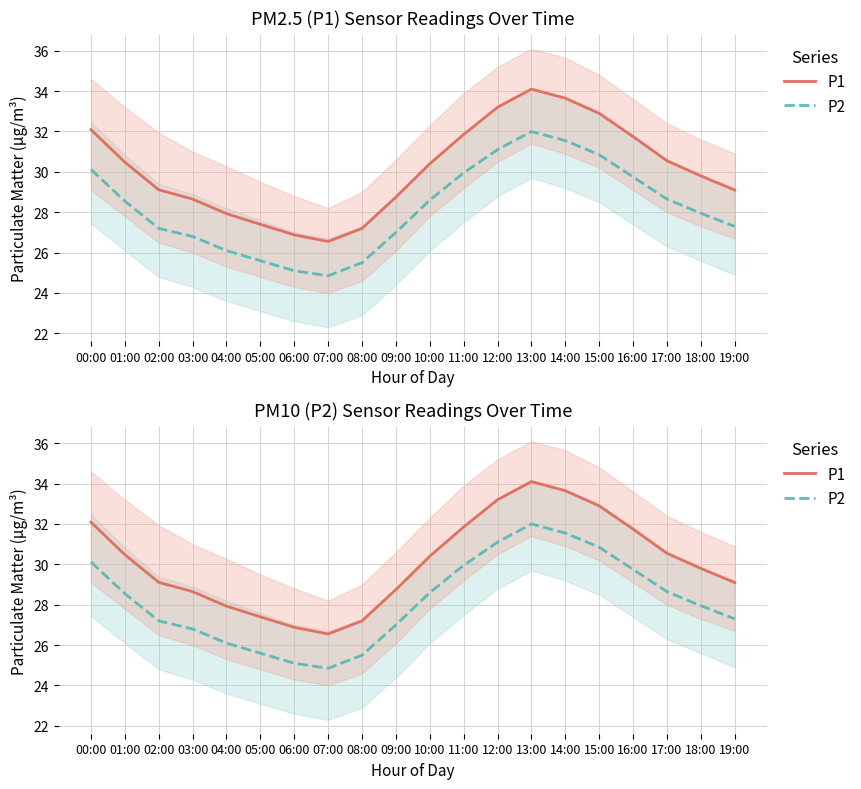

True or false: P1 has a value of 31.9 at 11:00.

True